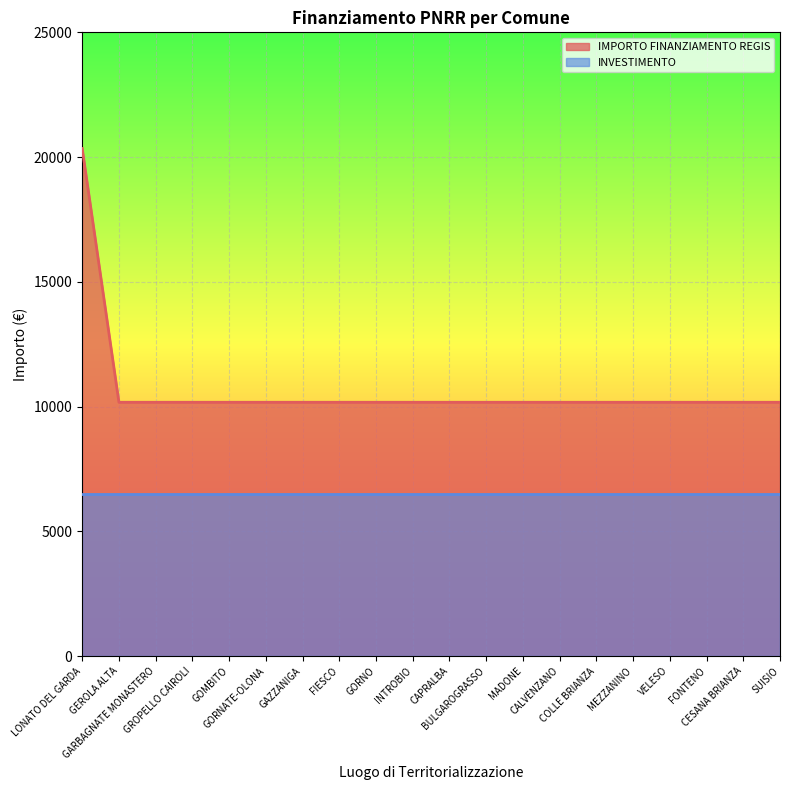

True or false: the data shows 10172 at CAPRALBA.

True